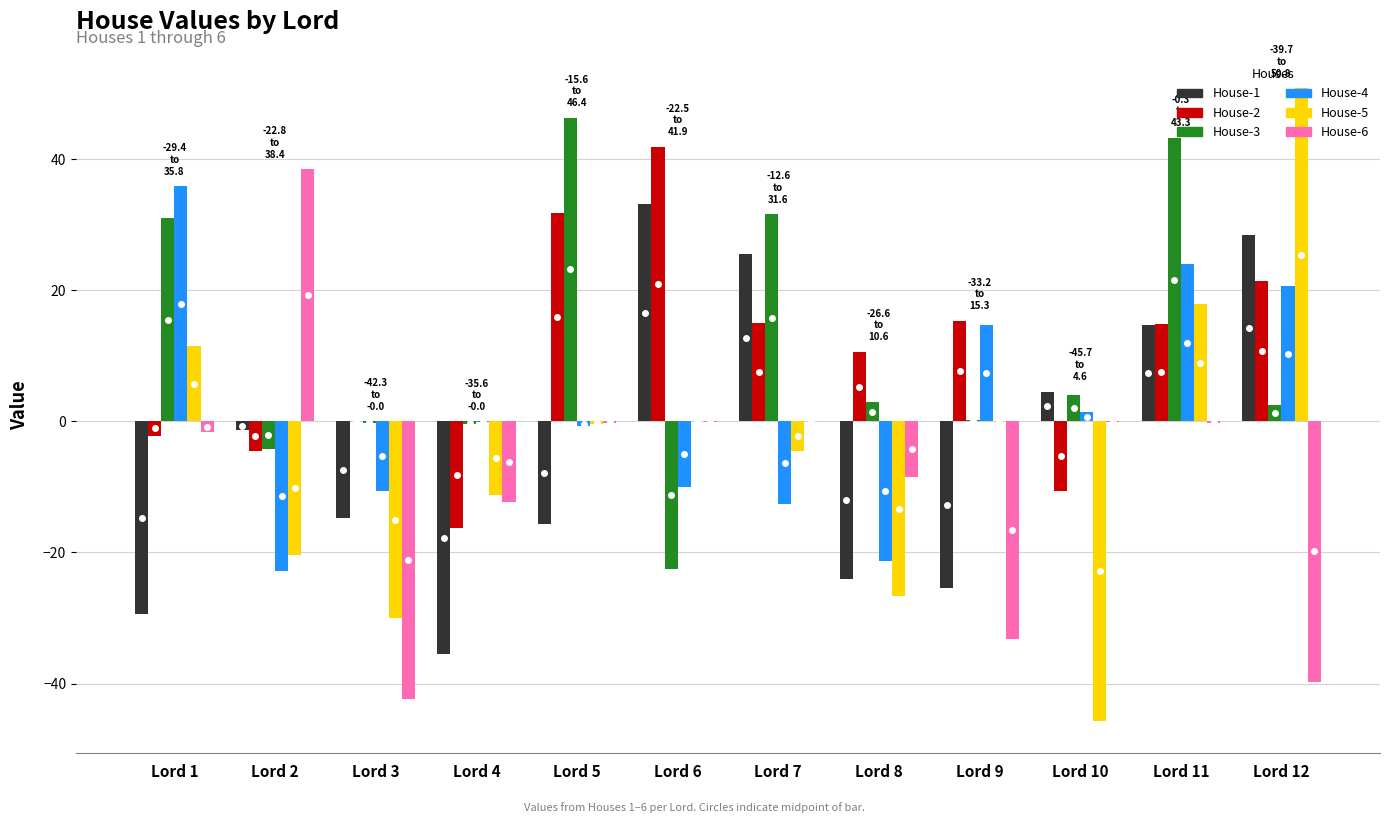

What is the sum of all House-5 values?

-58.7